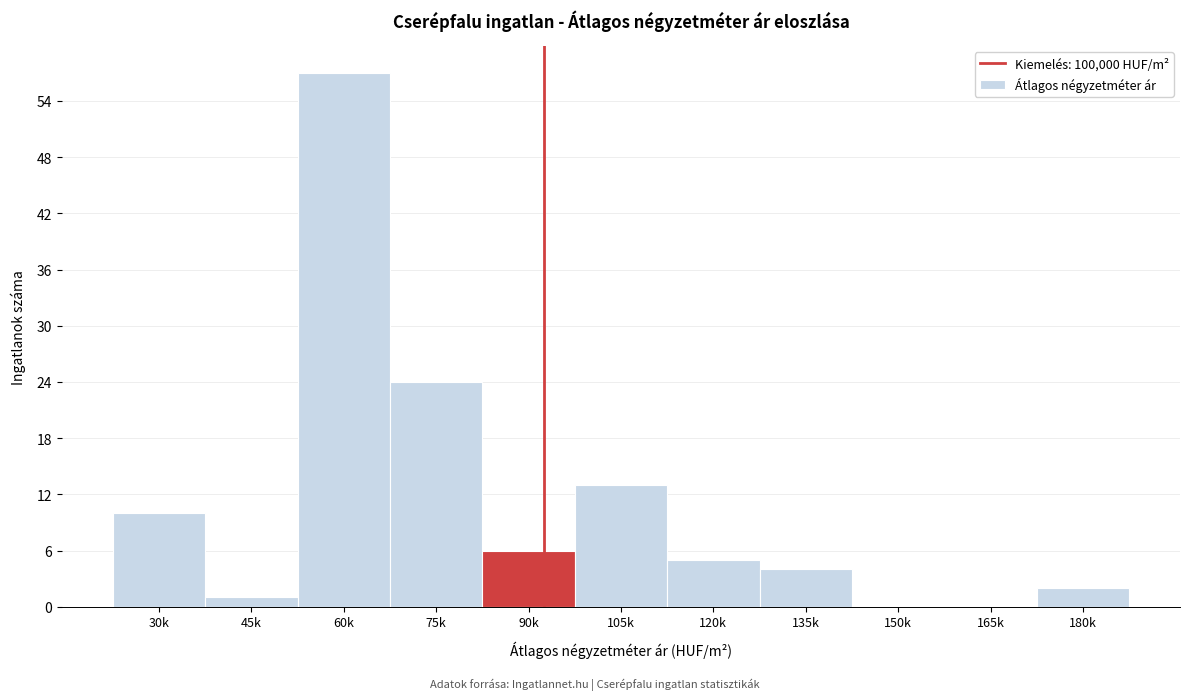

Reading left to right, list all the values displayed in this chart.

30k=10	45k=1	60k=57	75k=24	90k=6	105k=13	120k=5	135k=4	150k=0	165k=0	180k=2